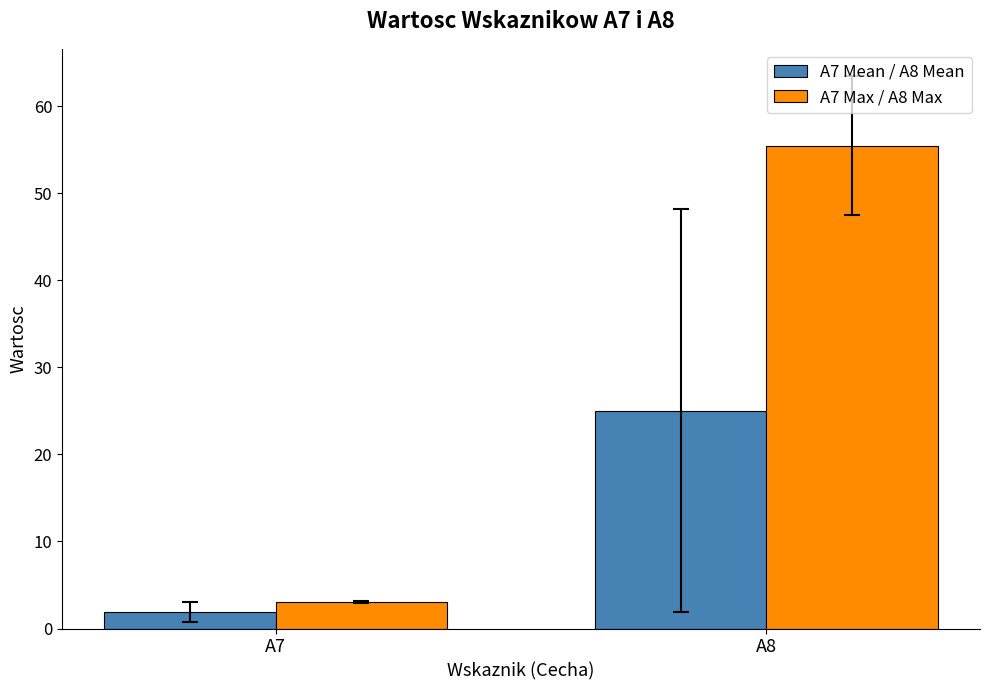

True or false: A7 Mean / A8 Mean has a value of 25.0 at A8.

True